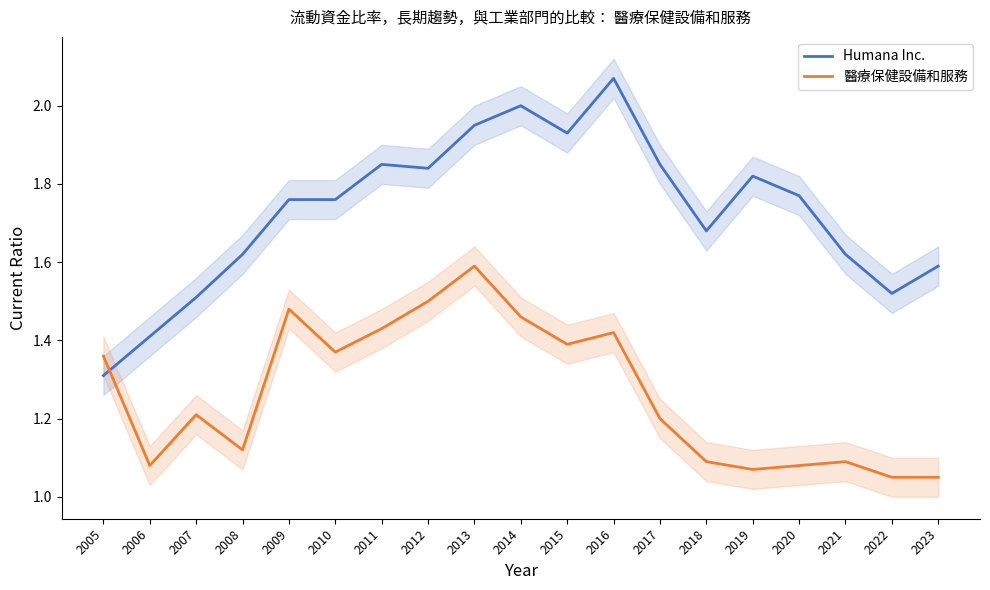

Which series has the largest range (max minus min)?

Humana Inc.